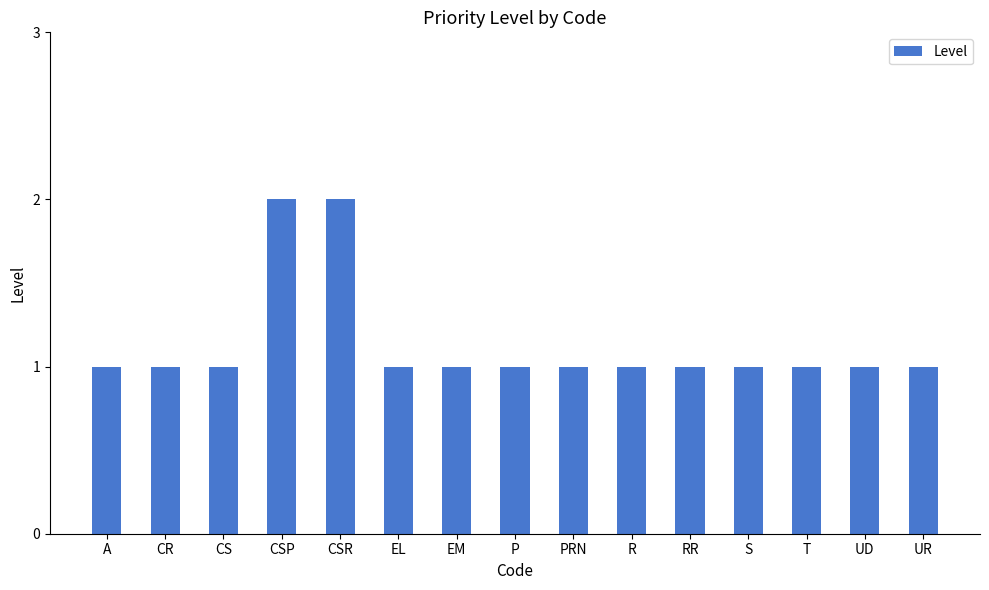

Reading right to left, list all the values displayed in this chart.

UR=1	UD=1	T=1	S=1	RR=1	R=1	PRN=1	P=1	EM=1	EL=1	CSR=2	CSP=2	CS=1	CR=1	A=1